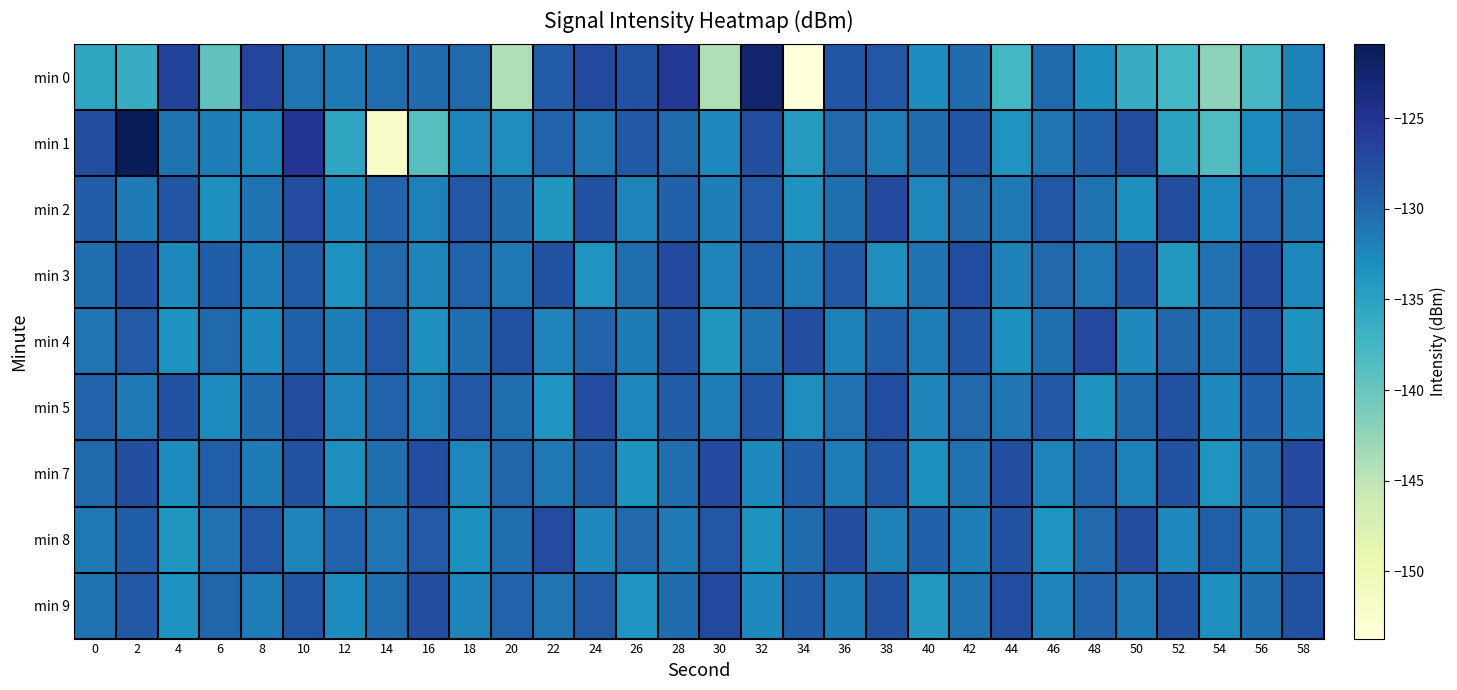

Reading left to right, transcribe all the data shown in this chart.

min 0: 0=-135.5	2=-136.2	4=-126.5	6=-139.5	8=-126.8	10=-131.0	12=-131.3	14=-130.5	16=-130.3	18=-130.1	20=-144.1	22=-129.0	24=-127.2	26=-128.1	28=-125.7	30=-144.1	32=-122.5	34=-153.7	36=-128.2	38=-128.5	40=-132.9	42=-130.3	44=-137.5	46=-130.0	48=-133.1	50=-136.3	52=-137.4	54=-142.3	56=-137.8	58=-132.0
min 1: 0=-127.6	2=-120.9	4=-130.8	6=-131.7	8=-132.3	10=-125.2	12=-135.5	14=-152.0	16=-138.8	18=-132.2	20=-133.0	22=-129.5	24=-131.2	26=-128.7	28=-130.1	30=-132.5	32=-127.8	34=-134.2	36=-129.9	38=-131.6	40=-130.3	42=-128.4	44=-133.7	46=-131.0	48=-129.3	50=-127.6	52=-135.1	54=-138.4	56=-132.9	58=-130.7
min 2: 0=-129.1	2=-131.5	4=-128.3	6=-133.2	8=-130.8	10=-127.4	12=-132.6	14=-129.7	16=-131.9	18=-128.5	20=-130.2	22=-133.8	24=-127.9	26=-132.1	28=-129.4	30=-131.7	32=-128.8	34=-133.5	36=-130.6	38=-127.3	40=-132.4	42=-129.8	44=-131.3	46=-128.6	48=-130.9	50=-133.1	52=-127.7	54=-132.8	56=-129.5	58=-131.1
min 3: 0=-130.4	2=-128.1	4=-132.7	6=-129.2	8=-131.8	10=-128.9	12=-133.3	14=-130.0	16=-132.2	18=-129.6	20=-131.4	22=-128.2	24=-133.6	26=-130.5	28=-127.1	30=-132.3	32=-129.3	34=-131.6	36=-128.7	38=-133.0	40=-130.8	42=-127.5	44=-132.0	46=-129.9	48=-131.2	50=-128.4	52=-133.9	54=-130.7	56=-127.8	58=-132.5
min 4: 0=-131.0	2=-128.8	4=-133.4	6=-130.1	8=-132.7	10=-129.4	12=-131.8	14=-128.5	16=-133.1	18=-130.6	20=-127.9	22=-132.3	24=-129.7	26=-131.5	28=-128.2	30=-133.8	32=-130.9	34=-127.6	36=-132.0	38=-129.3	40=-131.7	42=-128.4	44=-133.2	46=-130.5	48=-127.2	50=-132.6	52=-129.8	54=-131.4	56=-128.1	58=-133.5
min 5: 0=-129.6	2=-131.3	4=-128.0	6=-132.8	8=-130.3	10=-127.7	12=-132.1	14=-129.5	16=-131.9	18=-128.6	20=-130.4	22=-133.7	24=-127.4	26=-132.4	28=-129.0	30=-131.6	32=-128.3	34=-133.0	36=-130.7	38=-127.5	40=-132.2	42=-129.9	44=-131.1	46=-128.7	48=-133.4	50=-130.2	52=-127.9	54=-132.6	56=-129.4	58=-131.8
min 7: 0=-130.1	2=-127.8	4=-132.9	6=-129.3	8=-131.5	10=-128.2	12=-133.0	14=-130.6	16=-127.5	18=-132.4	20=-129.8	22=-131.2	24=-128.9	26=-133.5	28=-130.4	30=-127.2	32=-132.7	34=-129.1	36=-131.6	38=-128.3	40=-133.2	42=-130.8	44=-127.6	46=-132.1	48=-129.5	50=-131.9	52=-128.0	54=-133.6	56=-130.3	58=-127.3
min 8: 0=-131.4	2=-129.2	4=-133.8	6=-130.7	8=-128.5	10=-132.3	12=-129.6	14=-131.0	16=-128.8	18=-133.1	20=-130.5	22=-127.4	24=-132.6	26=-129.9	28=-131.3	30=-128.6	32=-133.4	34=-130.2	36=-127.8	38=-132.0	40=-129.4	42=-131.7	44=-128.1	46=-133.7	48=-130.0	50=-127.6	52=-132.5	54=-129.3	56=-131.8	58=-128.4
min 9: 0=-130.9	2=-128.7	4=-133.3	6=-129.8	8=-131.6	10=-128.3	12=-132.8	14=-130.4	16=-127.7	18=-132.2	20=-129.6	22=-131.1	24=-128.8	26=-133.6	28=-130.3	30=-127.1	32=-132.7	34=-129.0	36=-131.5	38=-128.2	40=-133.9	42=-130.8	44=-127.5	46=-132.3	48=-129.7	50=-131.4	52=-128.0	54=-133.2	56=-130.6	58=-127.9